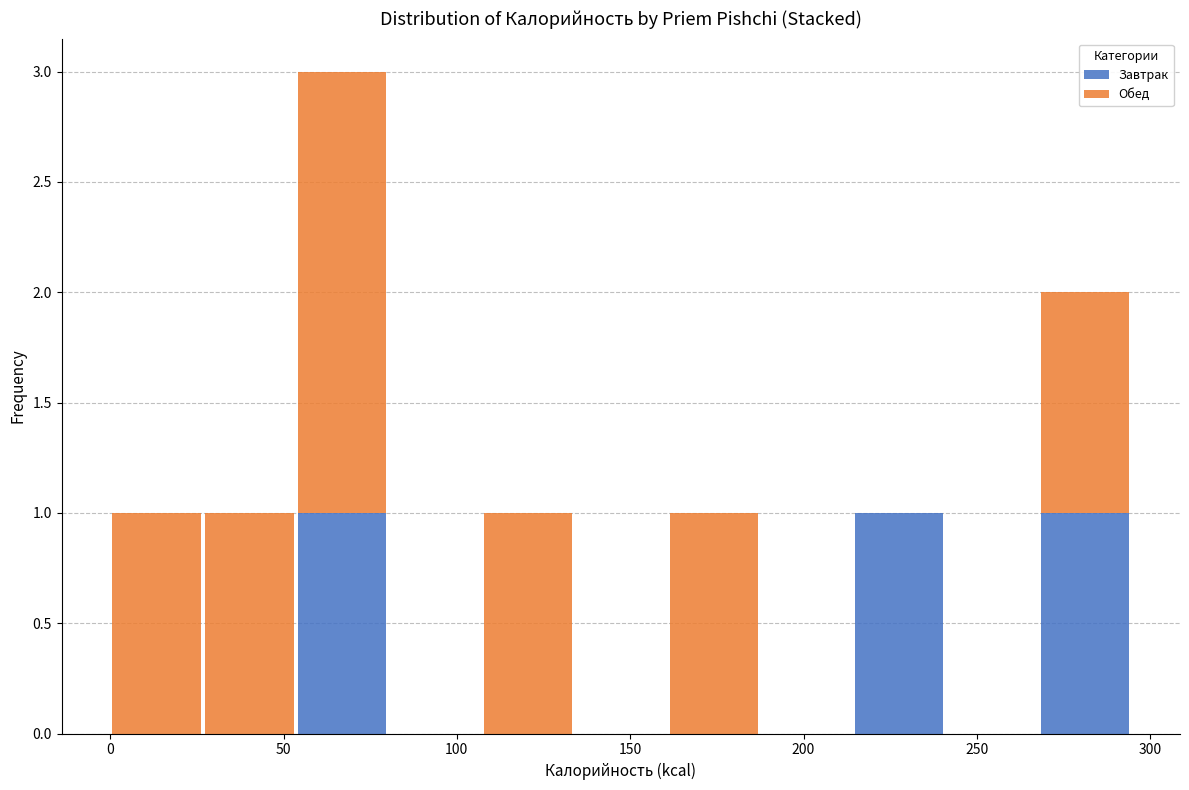

What is the total height of the stacked bar covering 105 to 135 on the x-axis? Neither the bar edges nor the heights are printed on the chart, so give them approximately, as read against the axes.

1